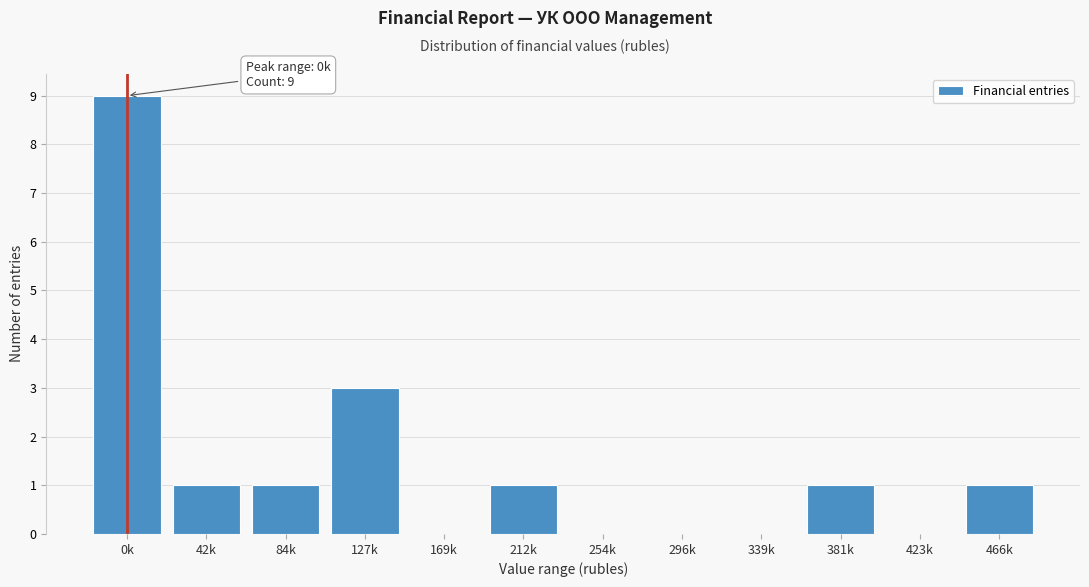

Reading left to right, transcribe all the data shown in this chart.

0k=9	42k=1	84k=1	127k=3	169k=0	212k=1	254k=0	296k=0	339k=0	381k=1	423k=0	466k=1